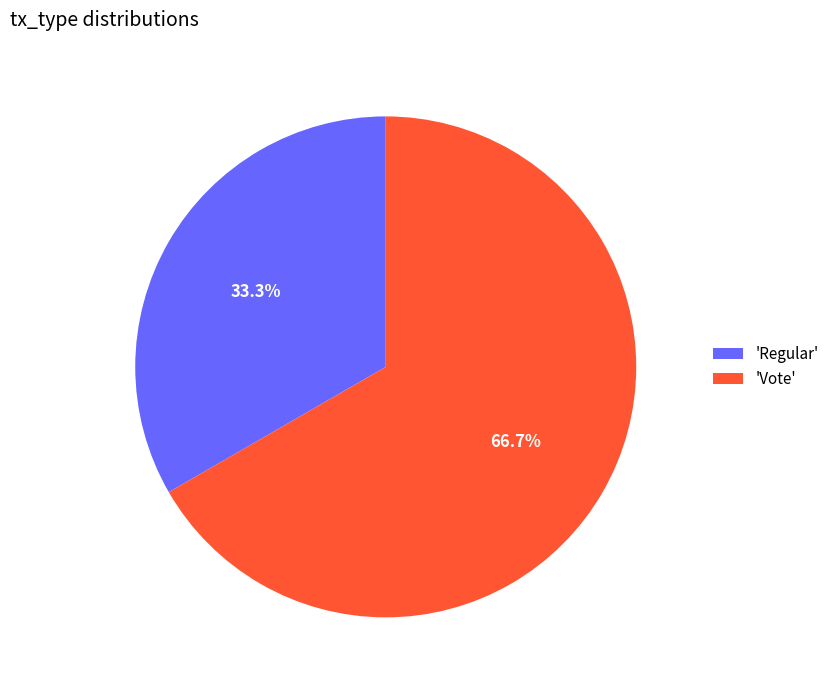

Is there any slice that represents more than half of the pie?

Yes